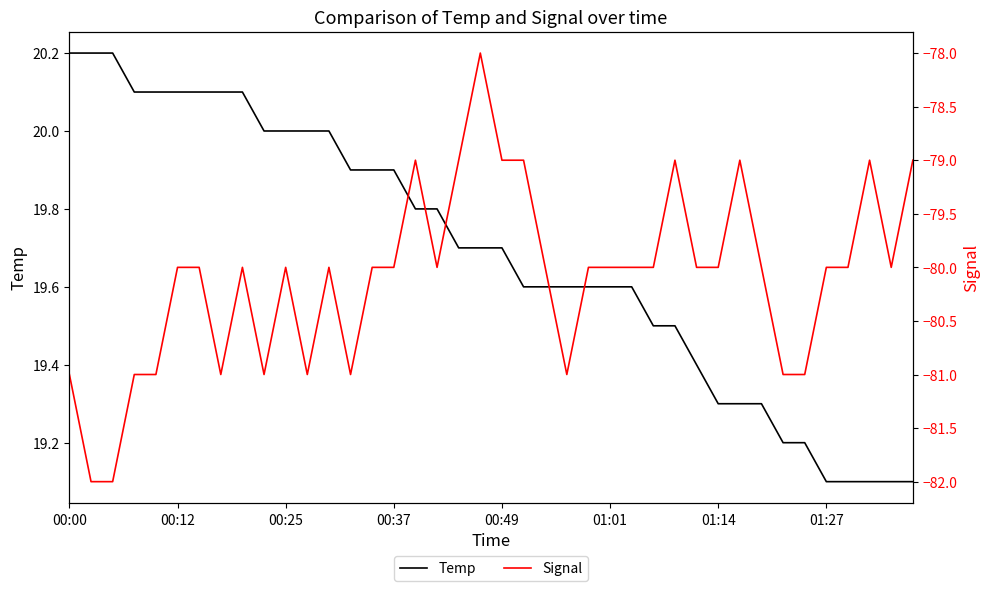

List the series in order of their overall mean, lowest first.

Signal, Temp